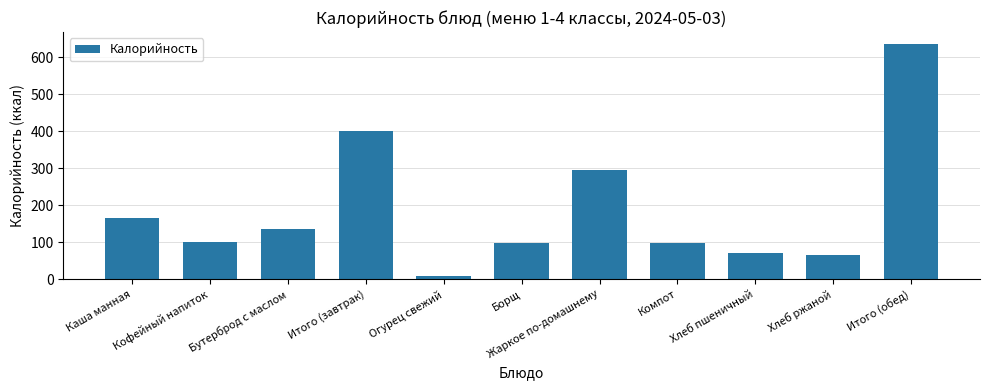

What is the label of the 4th bar from the right?

Компот